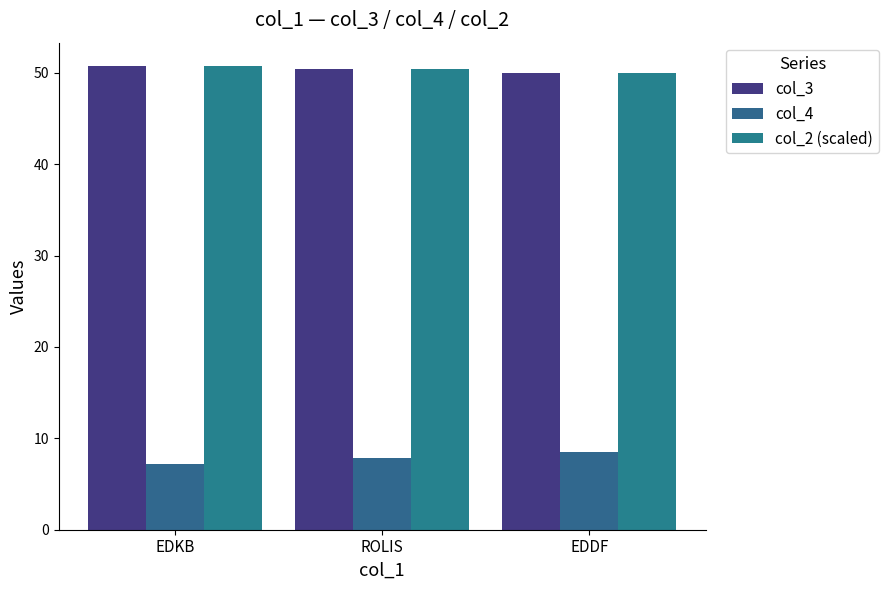

Count the number of categories in the chart.

3